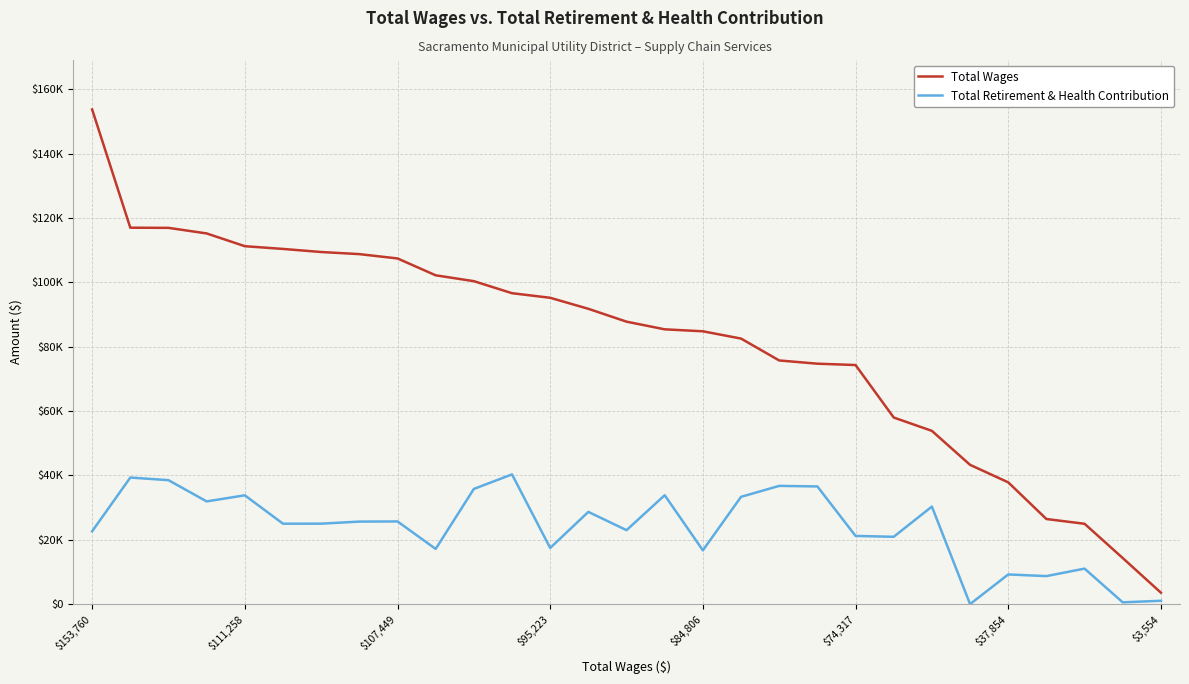

True or false: Total Retirement & Health Contribution and Total Wages cross at least once.

False